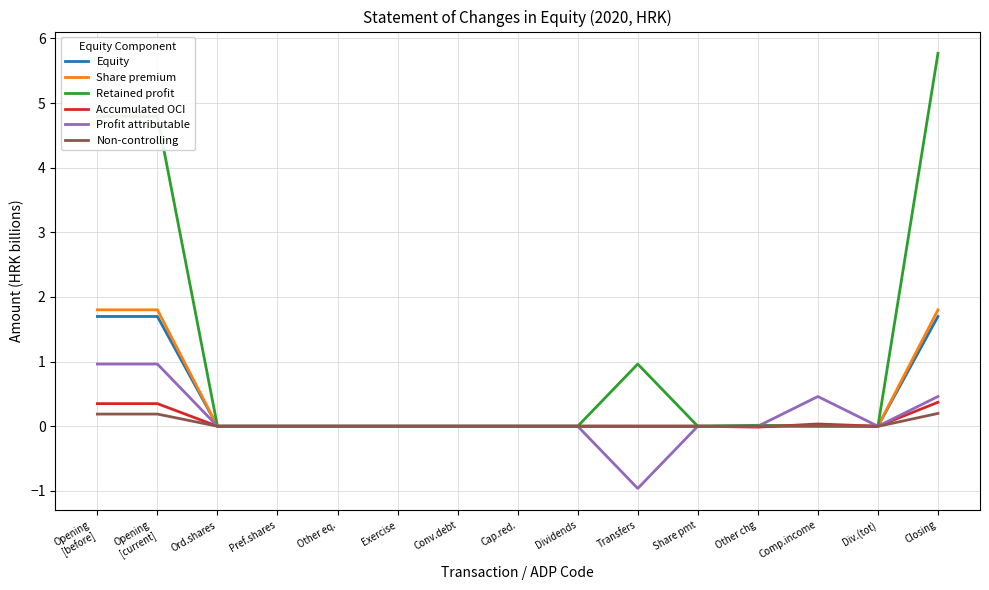

Where is Retained profit nearest to the value 2?

Transfers